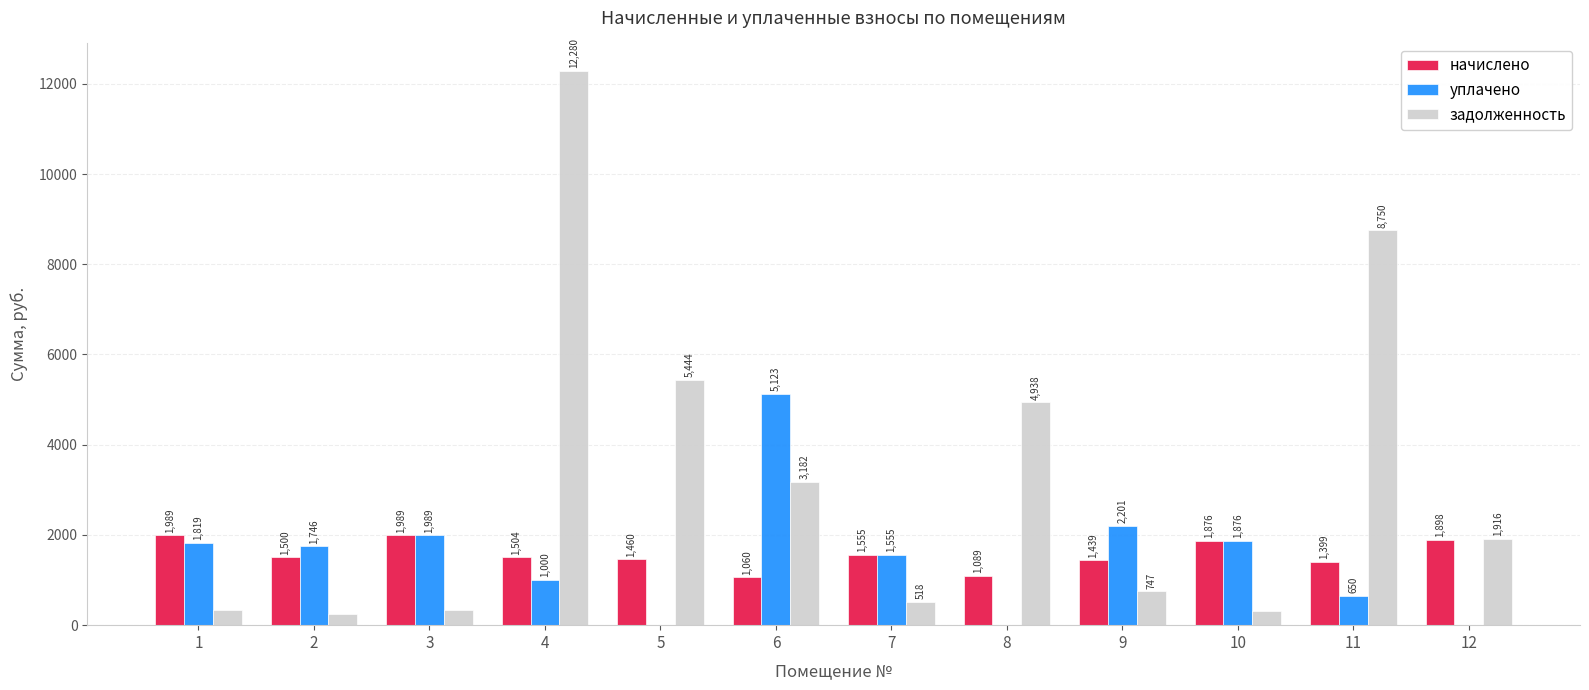

The задолженность series shows 312.6 at 10. True or false?

True